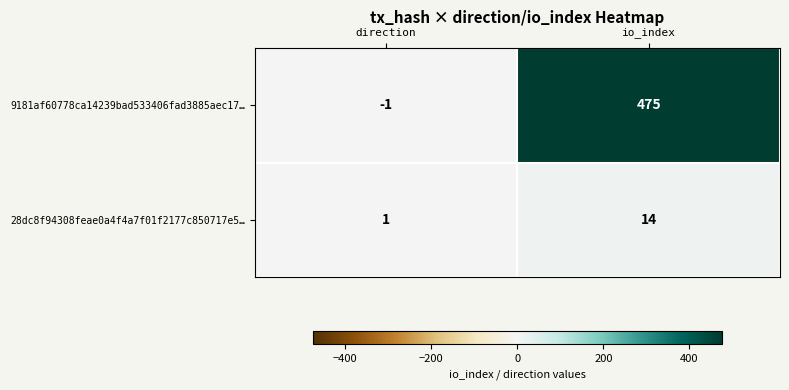

Which series has the largest range (max minus min)?

9181af60778ca14239bad533406fad3885aec17…